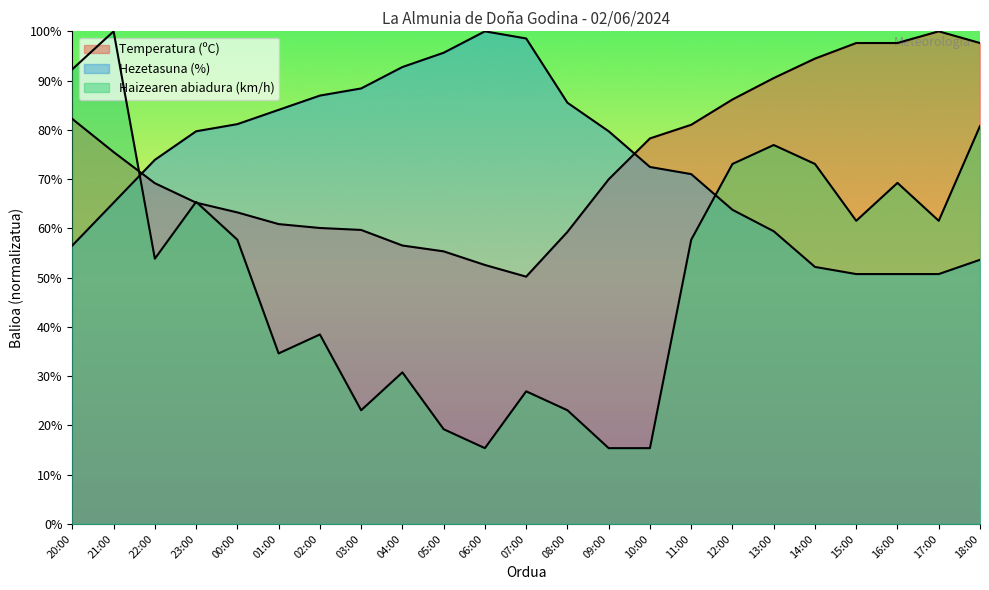

What is the value of the Haizearen abiadura (km/h) point at the 19th from the left?

73.1